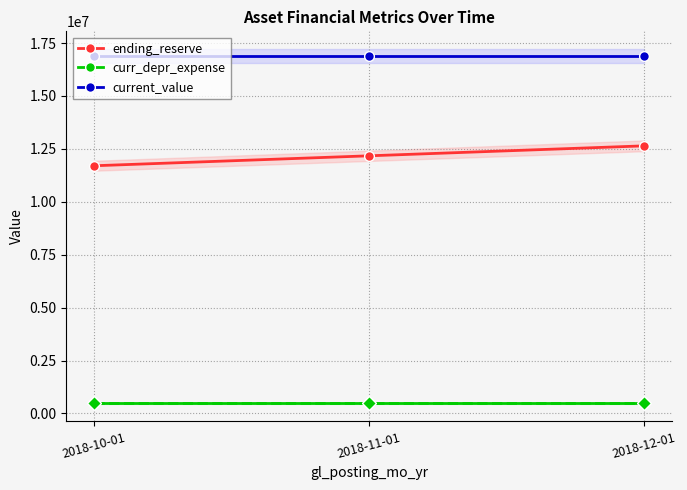

What position from the left is 2018-12-01?

3